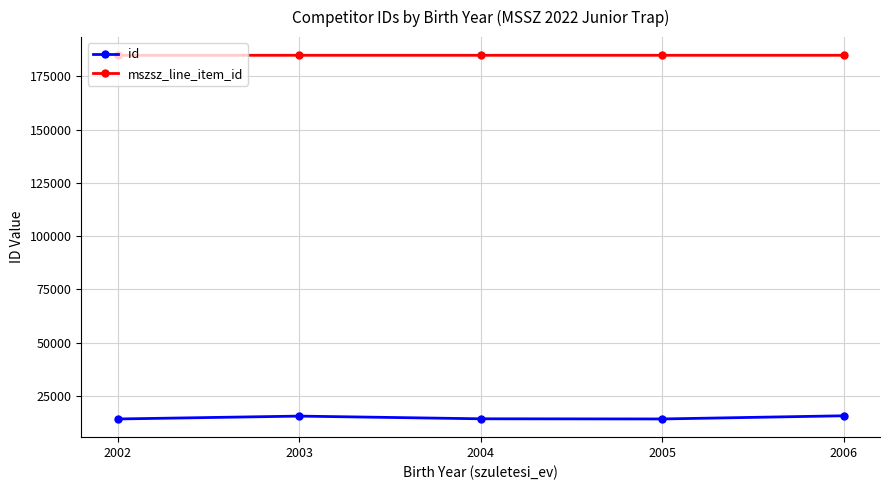

Which series has the largest total across all categories?

mszsz_line_item_id